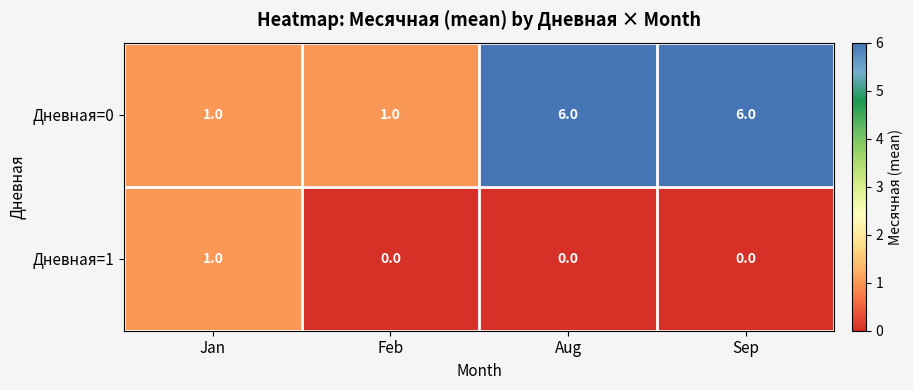

The value of Дневная=1 at Aug is 1. True or false?

False